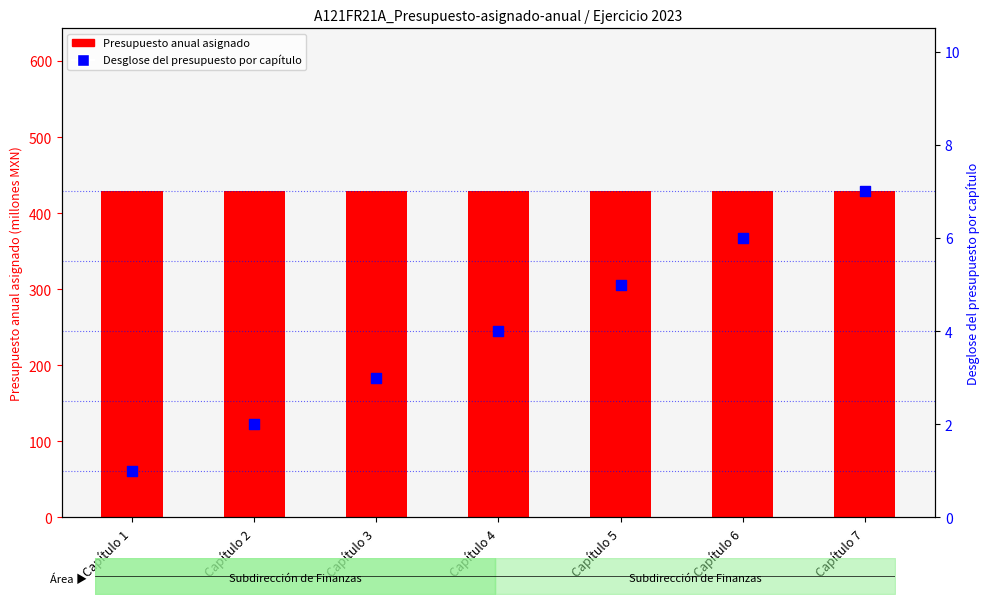

Which series reaches the minimum Y coordinate?

Desglose del presupuesto por capítulo